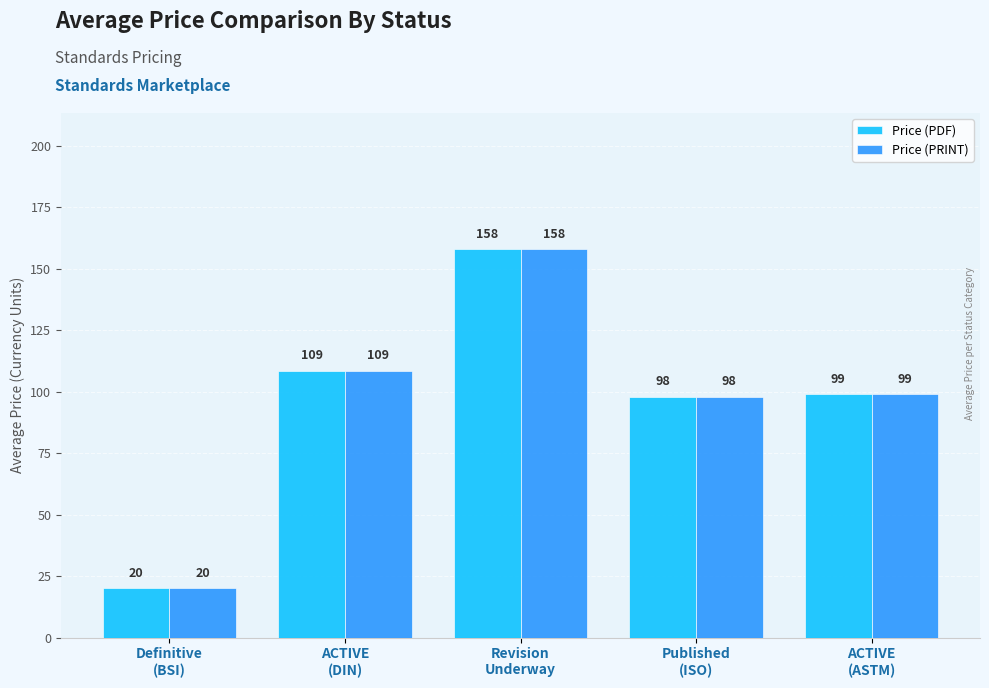

Which category has the lowest value in the Price (PDF) series?

Definitive
(BSI)